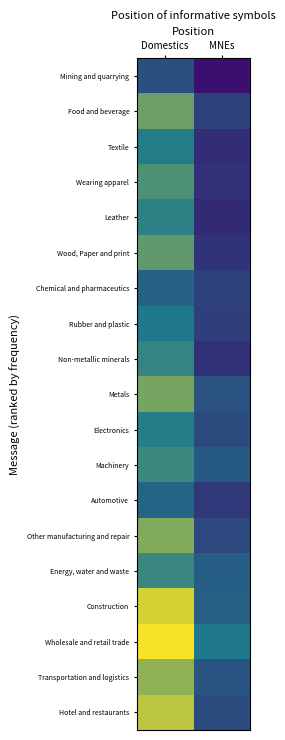

At which category does the chart reach its peak across all series?

Domestics